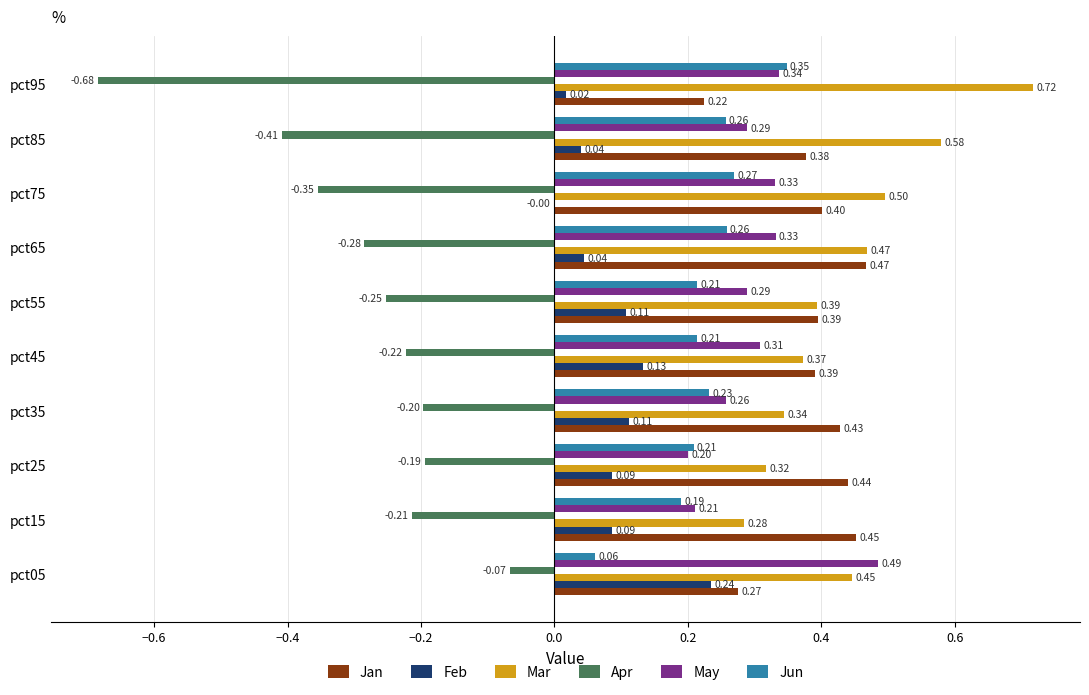

At which category is the sum across all series the highest?

pct05